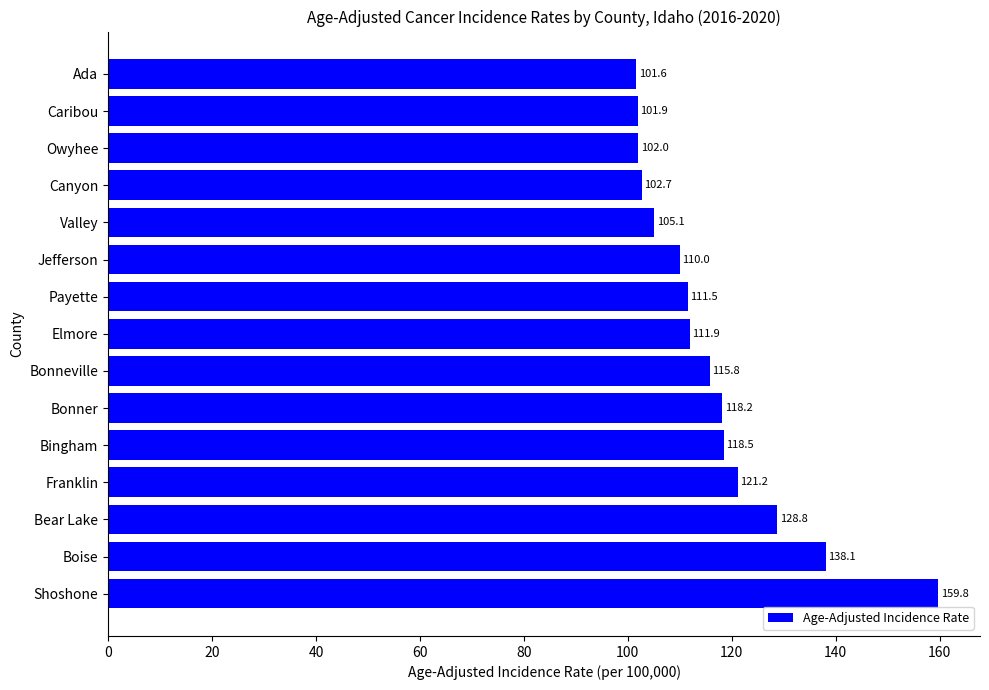

Is it true that the value at Bonneville is 115.8?

True